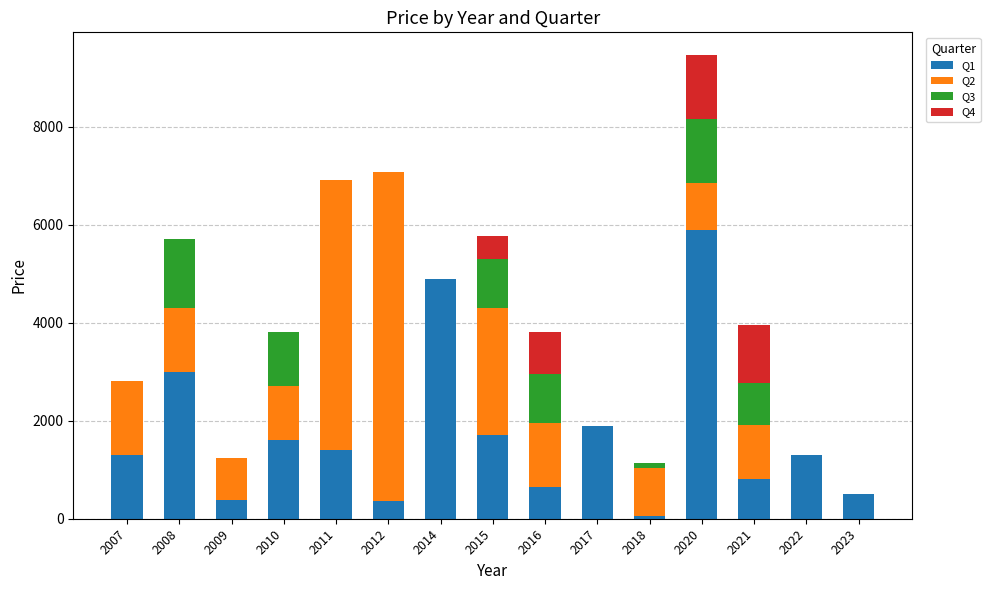

What is the total value across all series at 2009?

1230